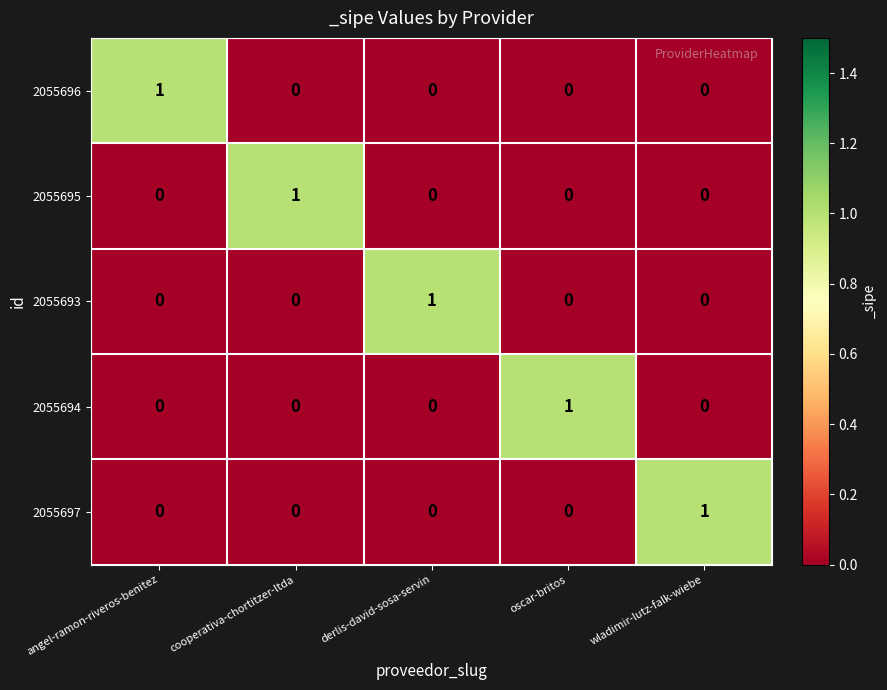

What is the difference between the highest and lowest values at derlis-david-sosa-servin?

1